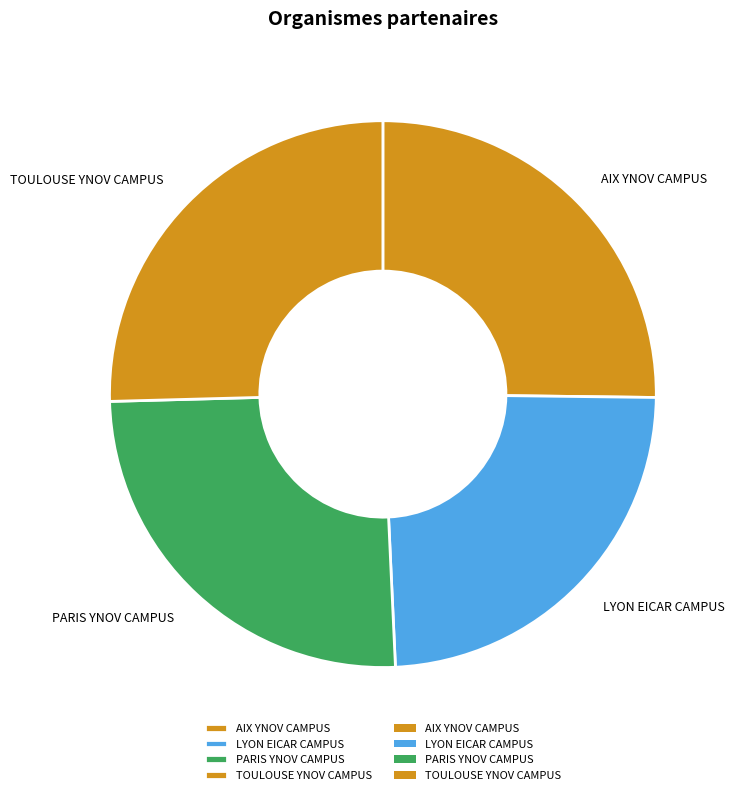

What is the smallest slice in the pie chart?

LYON EICAR CAMPUS